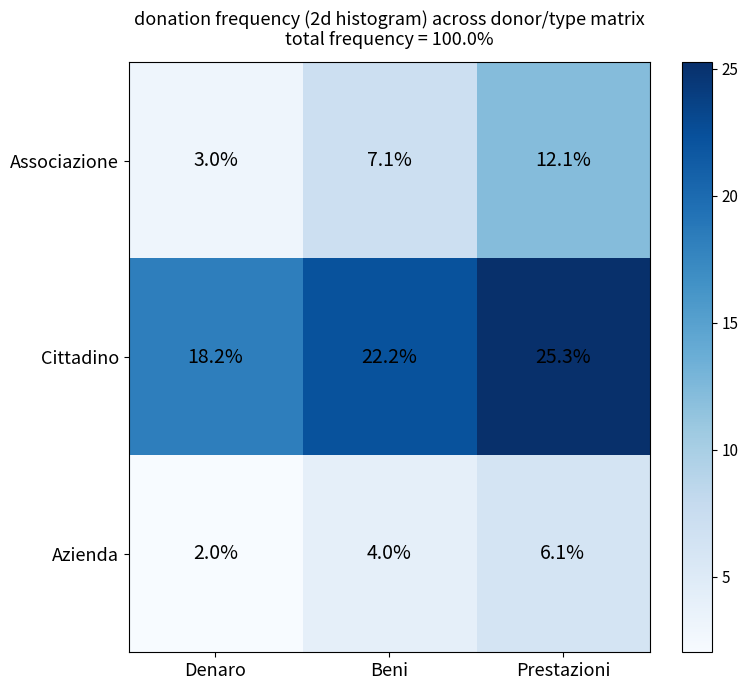

Which label corresponds to the smallest value in the chart?

Denaro